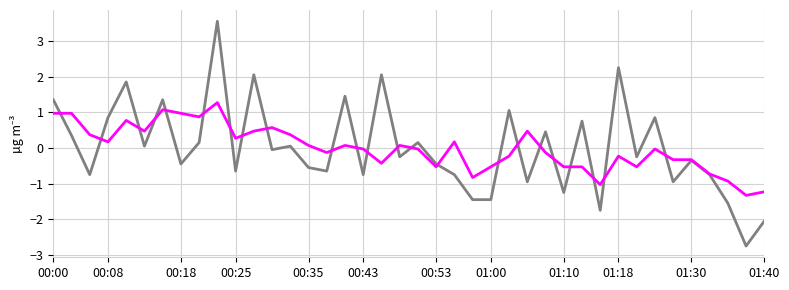

What is the maximum value shown in the chart?

3.6